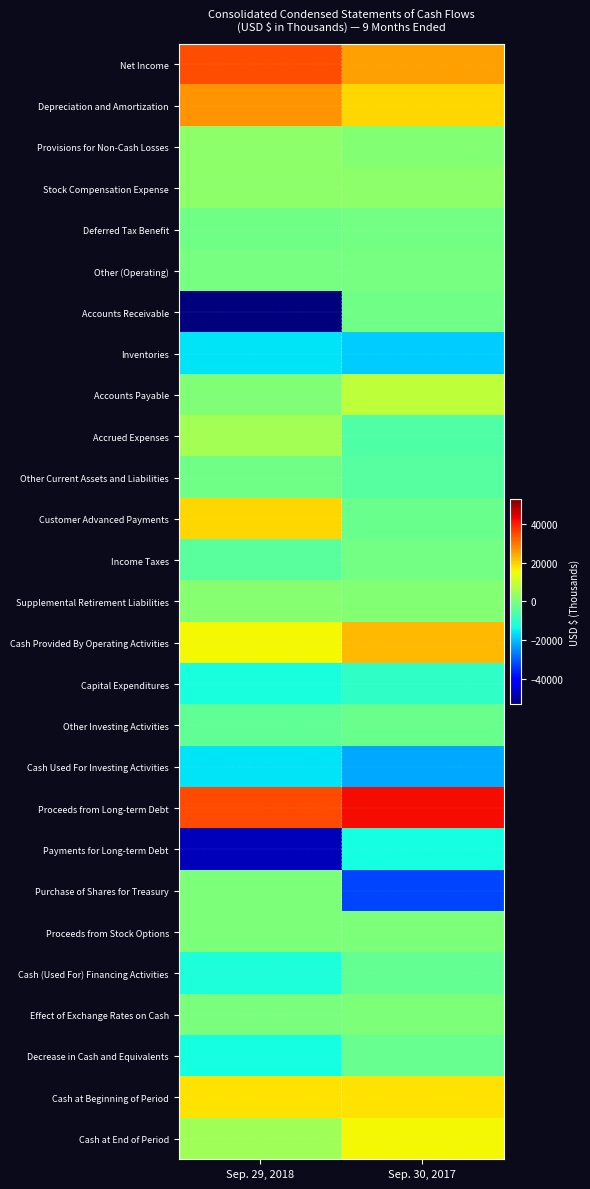

What is the difference between the highest and lowest values at Sep. 30, 2017?

74382